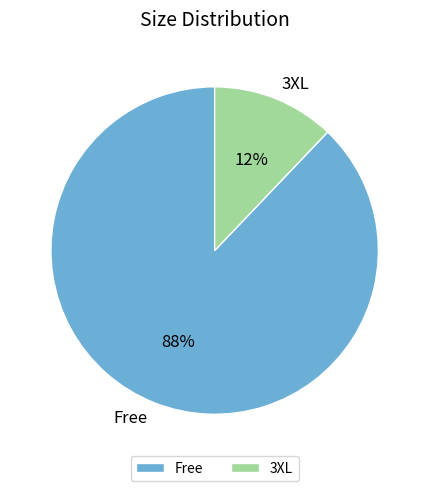

The 3XL slice represents 4% of the pie. True or false?

False